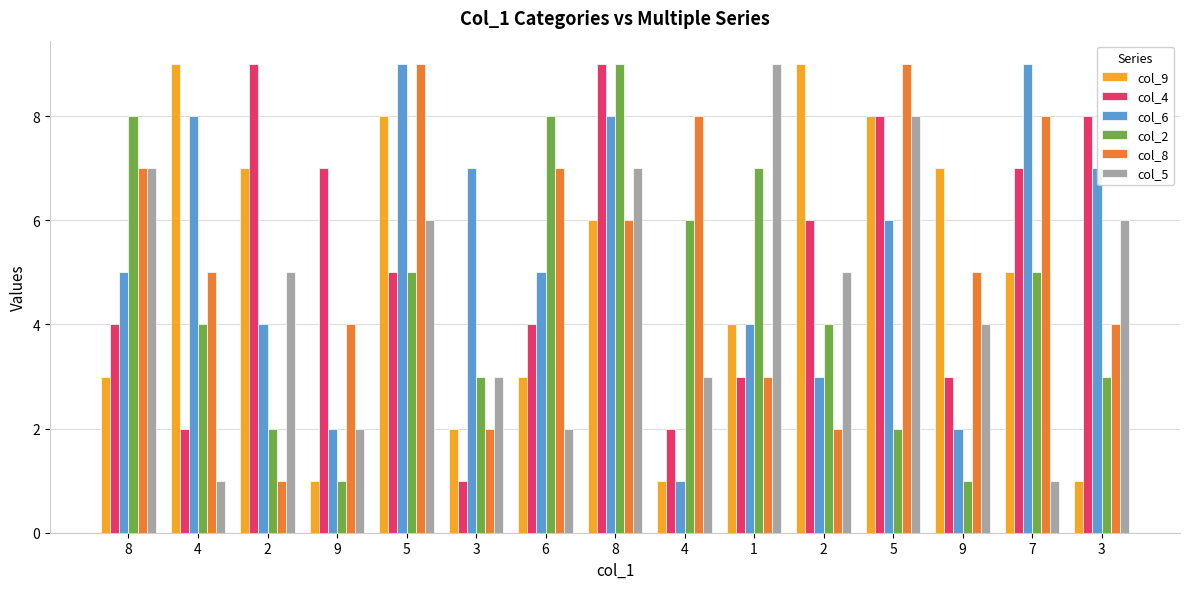

How many groups of bars are there?

15